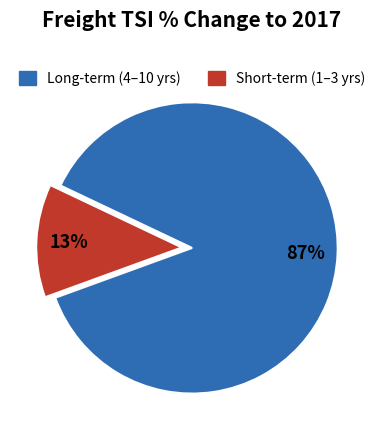

To the nearest percent, what is the average slice percentage?

50%